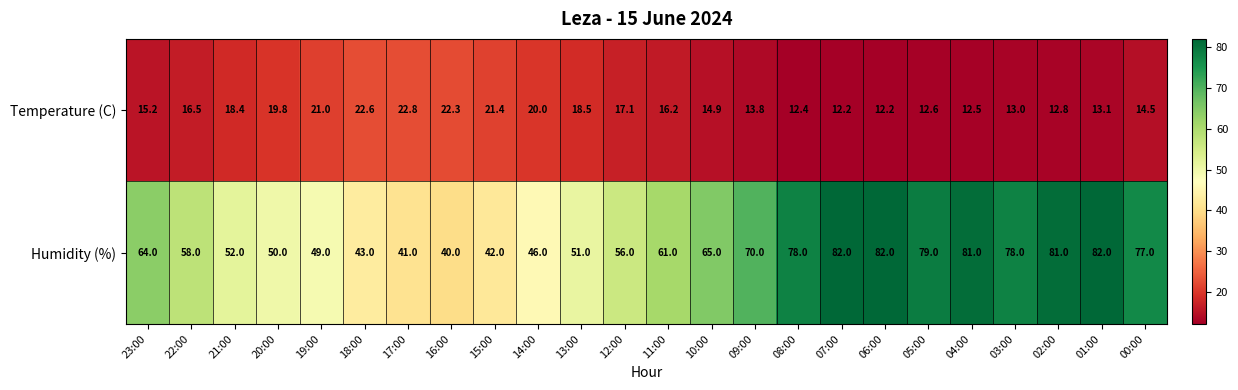

Count the number of data series in this chart.

2